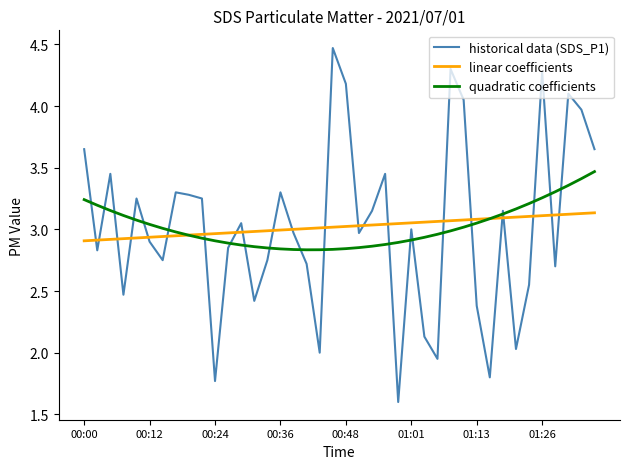

True or false: linear coefficients and historical data (SDS_P1) intersect in this chart.

True